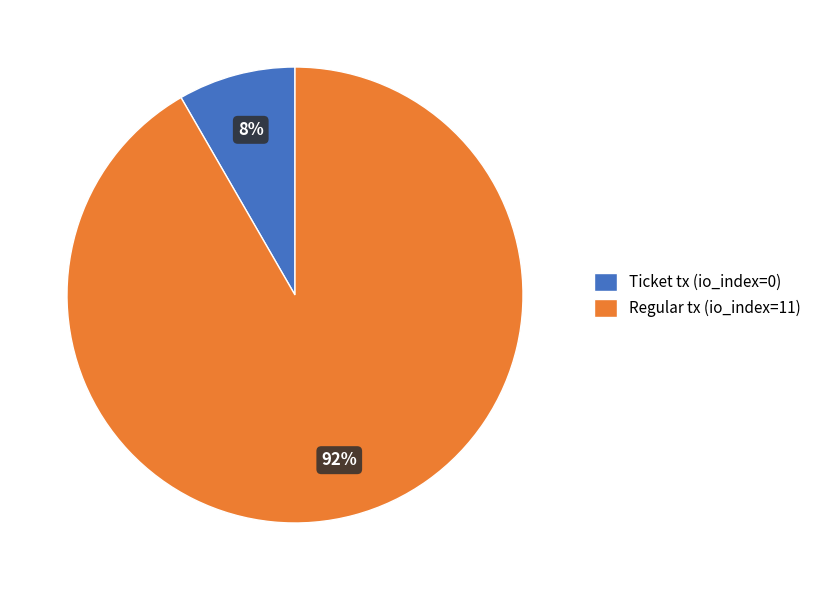

Is it true that Ticket tx (io_index=0) is 1% of the pie?

False